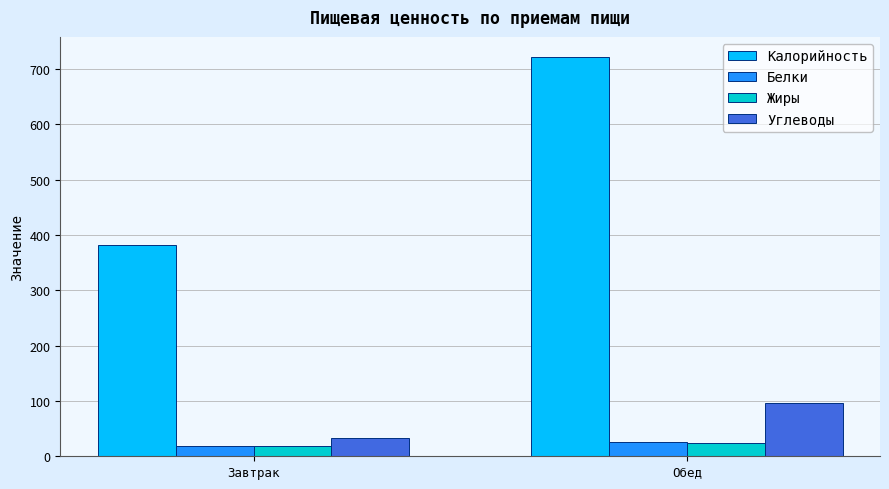

Which series has the largest total across all categories?

Калорийность